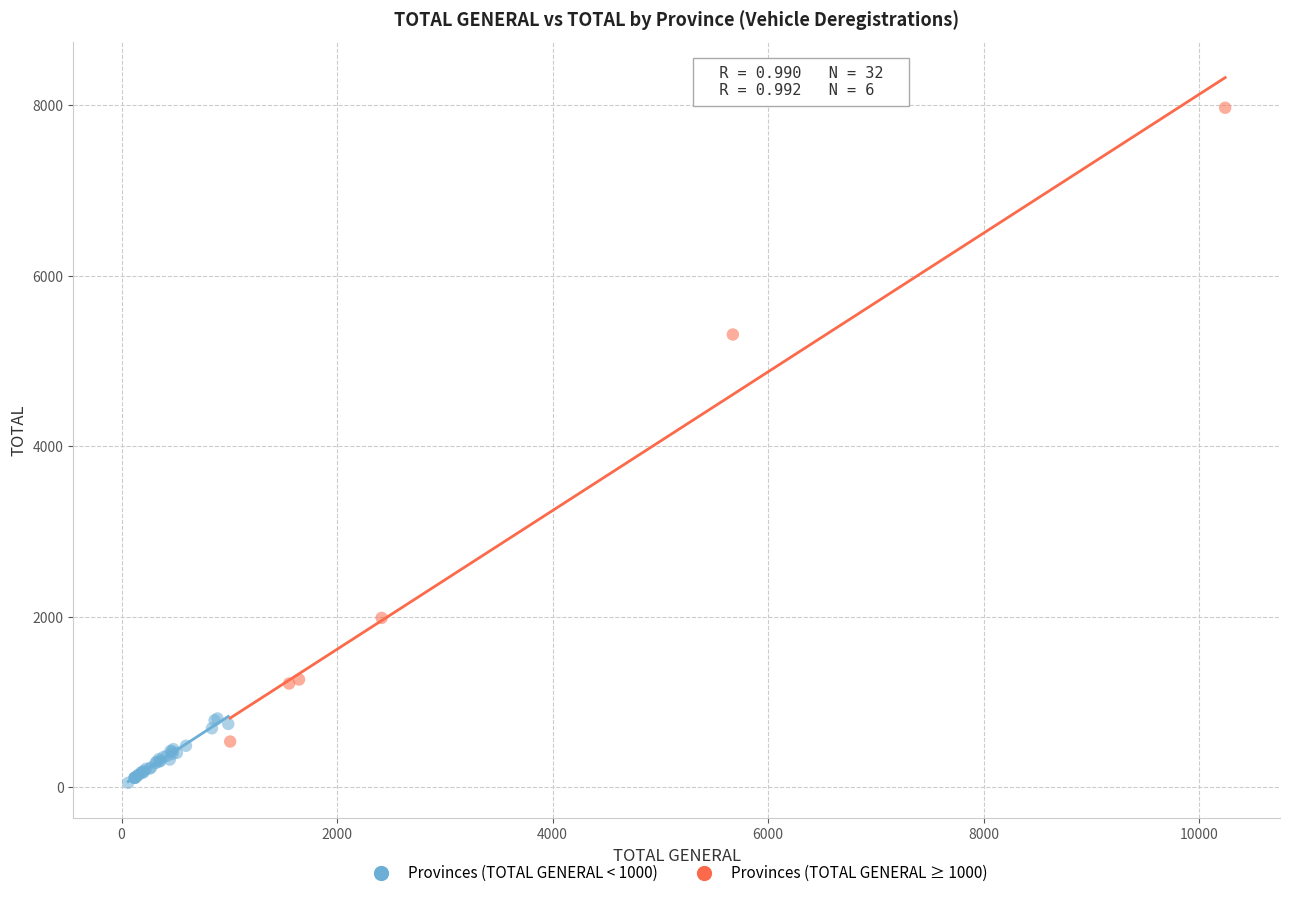

Which series contains the highest Y value?

Provinces (TOTAL GENERAL ≥ 1000)